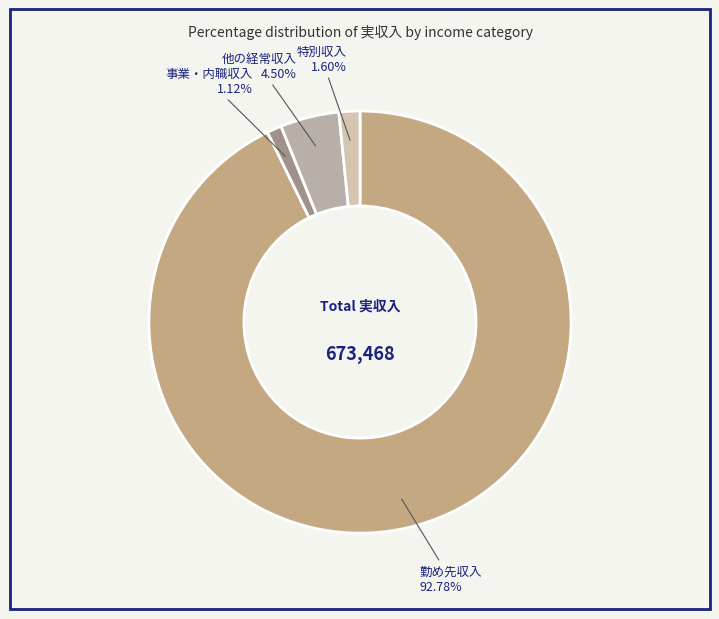

Is there any slice that represents more than half of the pie?

Yes